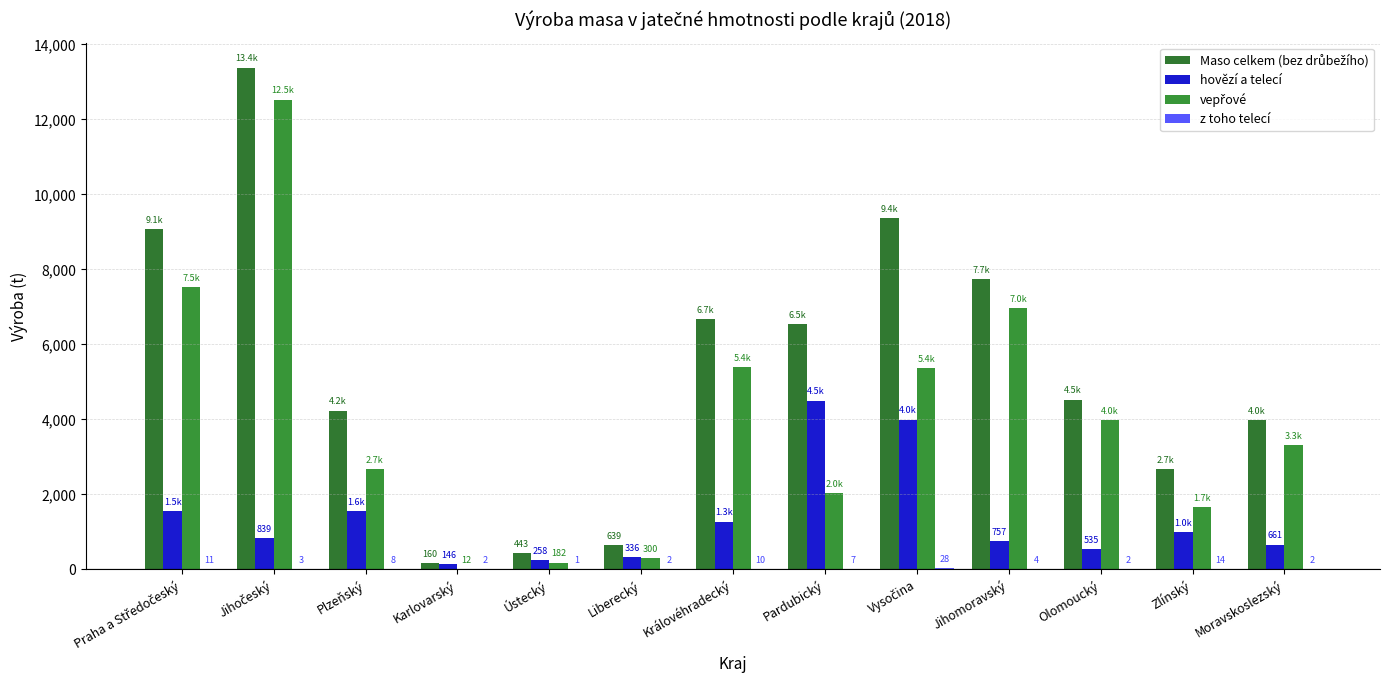

Is it true that z toho telecí equals 3 at Jihočeský?

True